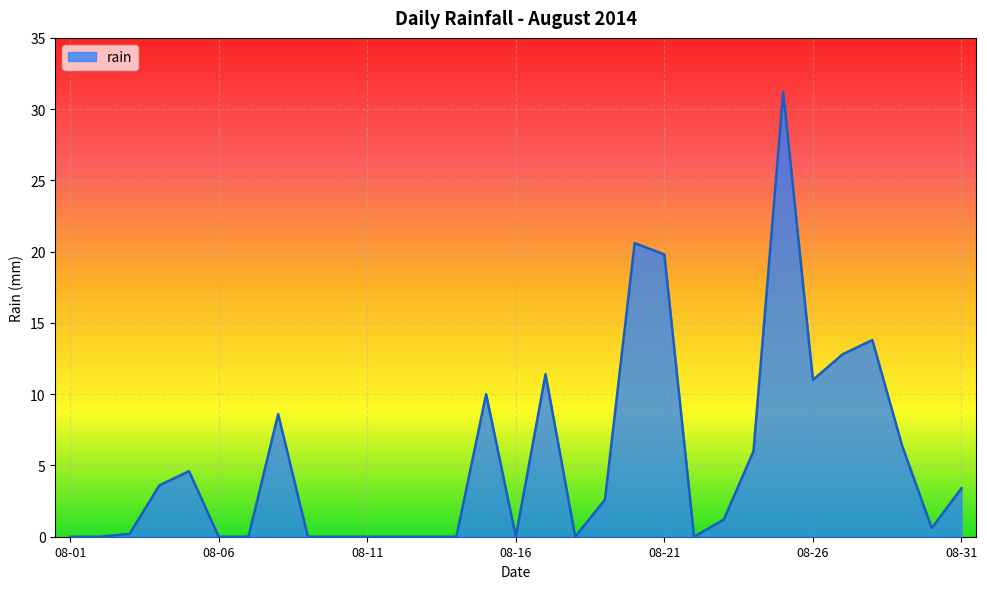

What is the difference between the maximum and minimum values?

31.2